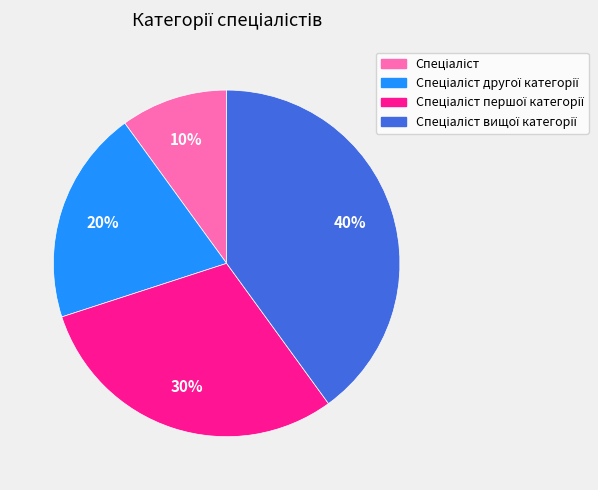

Is there a majority slice in this chart?

No